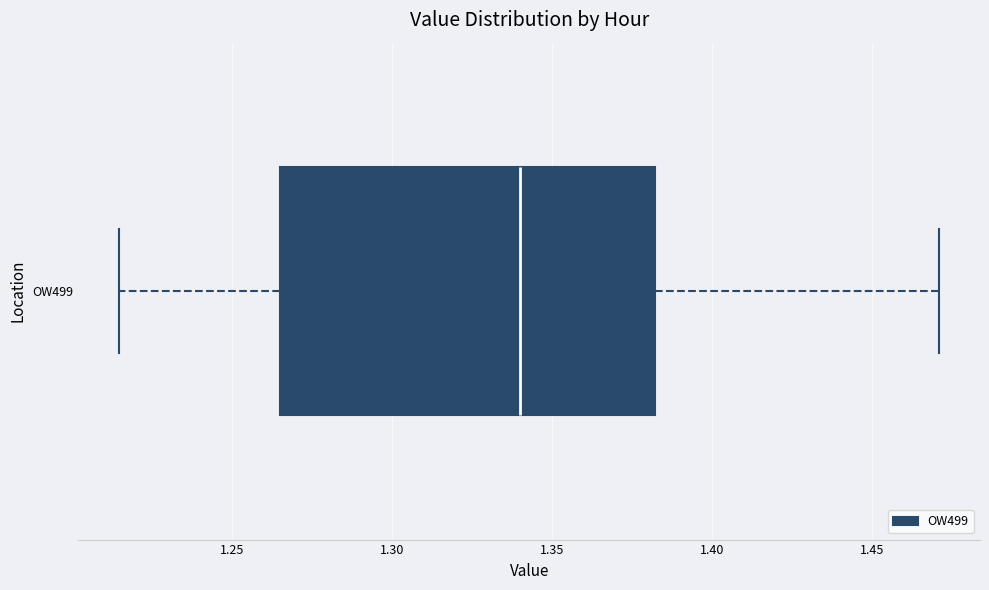

Where does the right whisker of the box for OW499 end on the x-axis? The values are not printed on the chart, so give them approximately, as read against the axis.

1.470